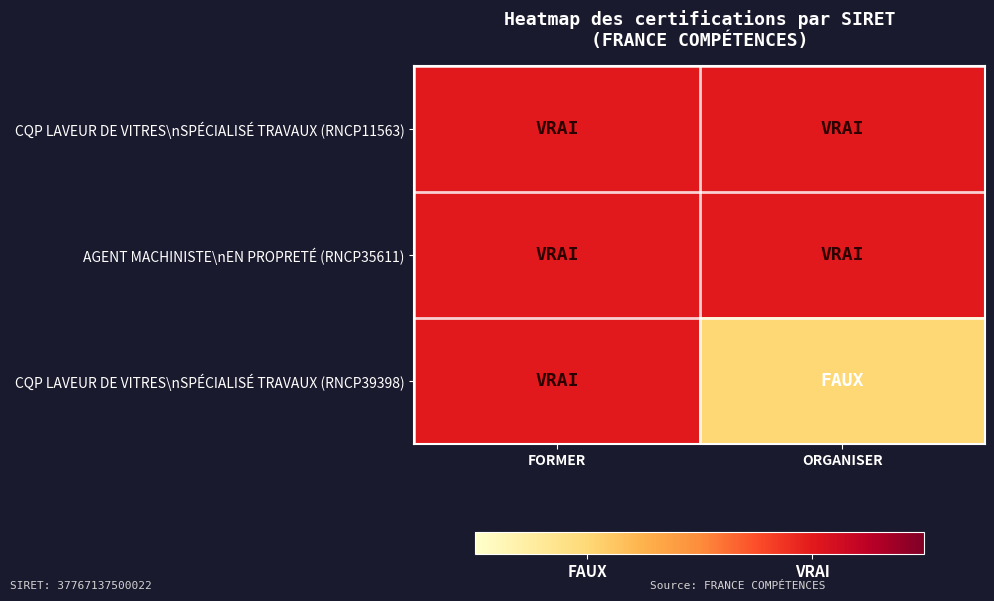

Which series has the widest spread of values?

CQP LAVEUR DE VITRES\nSPÉCIALISÉ TRAVAUX (RNCP39398)